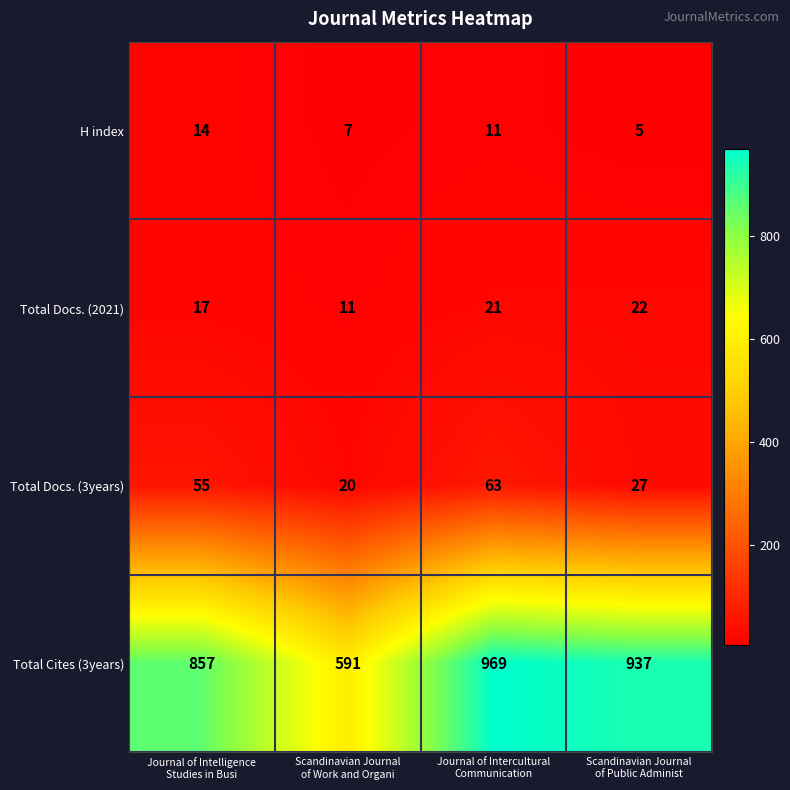

Which series has the largest range (max minus min)?

Total Cites (3years)